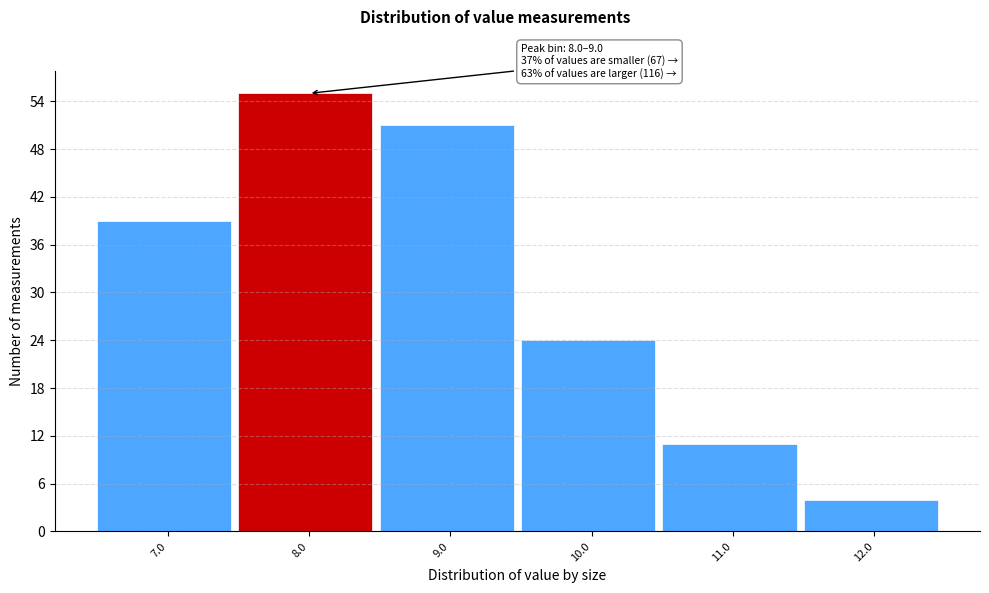

Reading right to left, list all the values displayed in this chart.

4	11	24	51	55	39